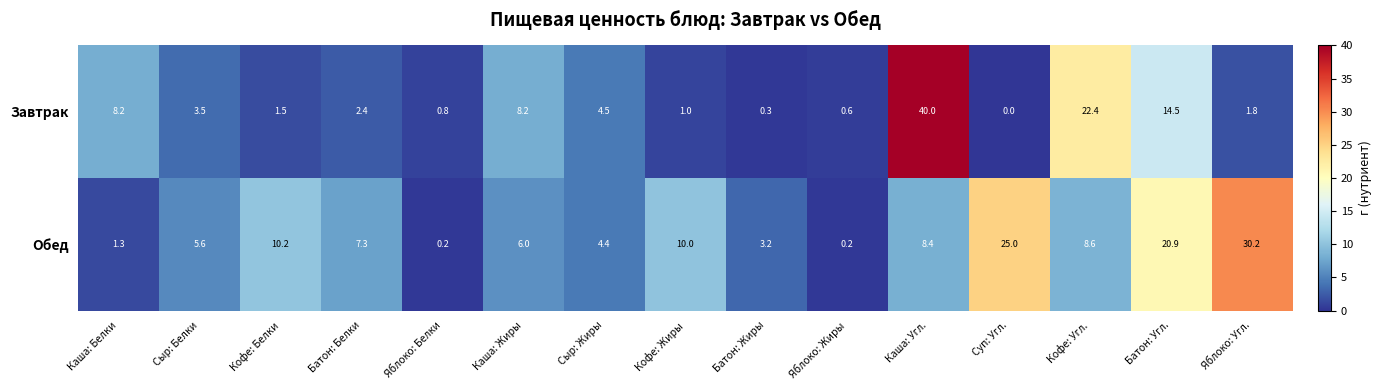

What is the maximum value shown in the chart?

40.0